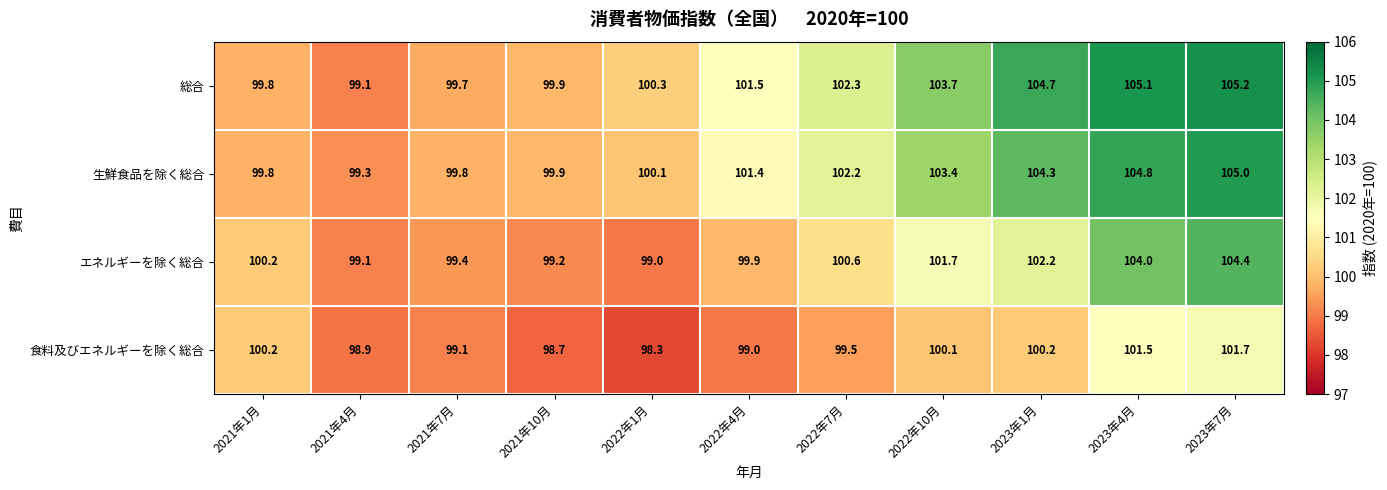

Is it true that 生鮮食品を除く総合 equals 104.8 at 2023年4月?

True